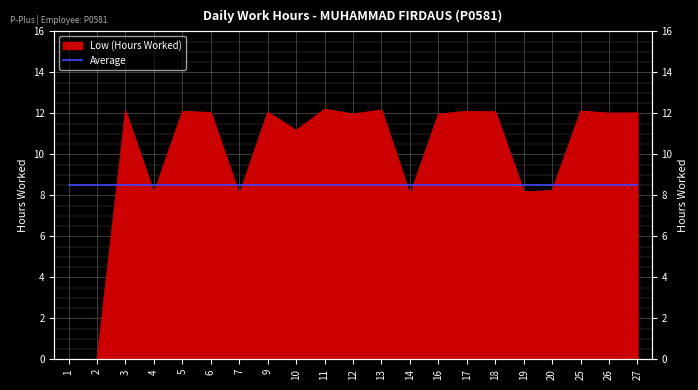

Where is the first local maximum?

3